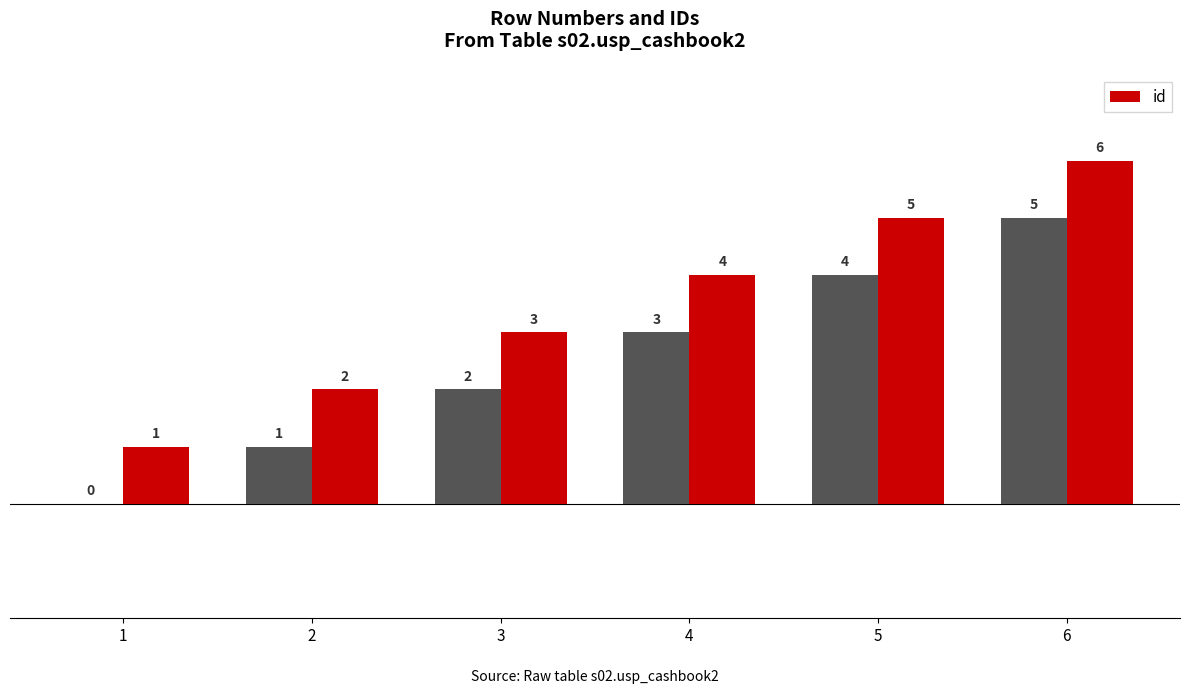

Where is the data nearest to the value 3?

3